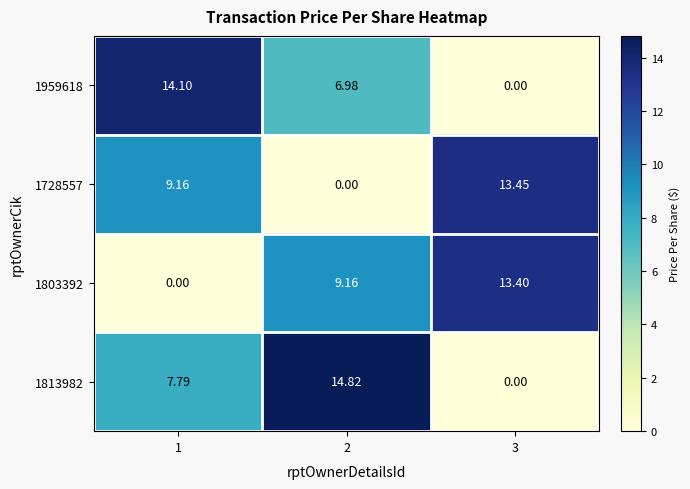

Is the value of 1813982 at 1 greater than the value of 1803392 at 1?

Yes